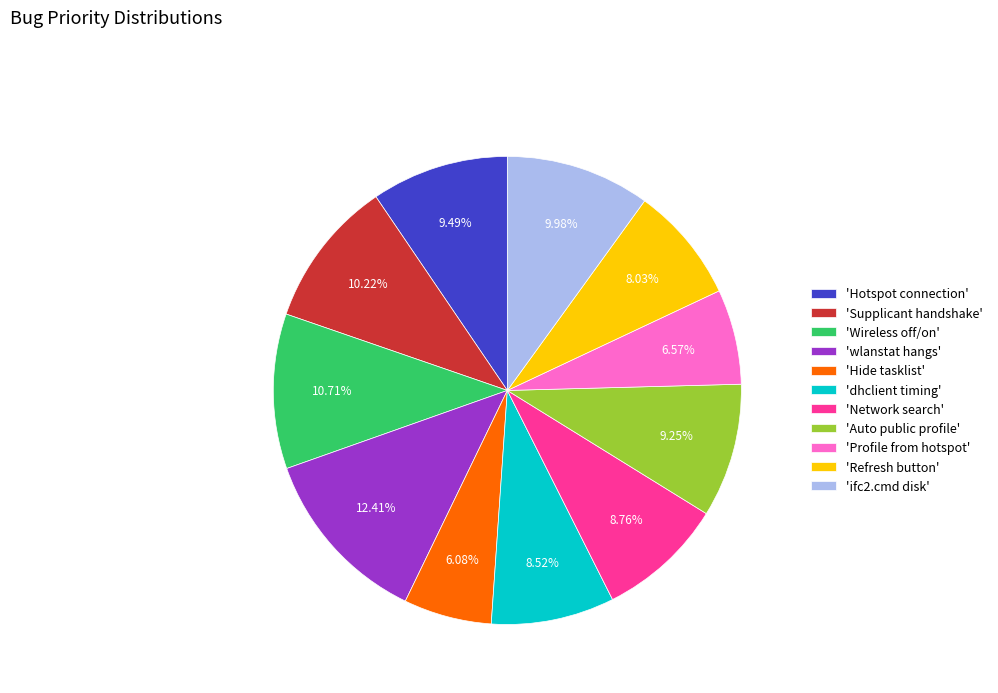

Is there any slice that represents more than half of the pie?

No